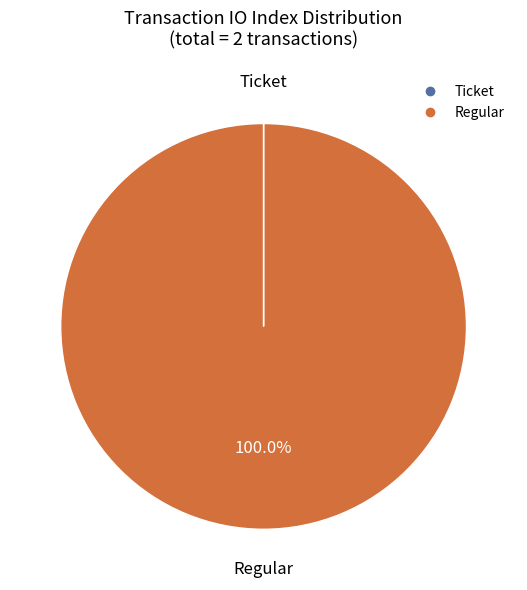

Does Regular represent more than half of the total?

Yes